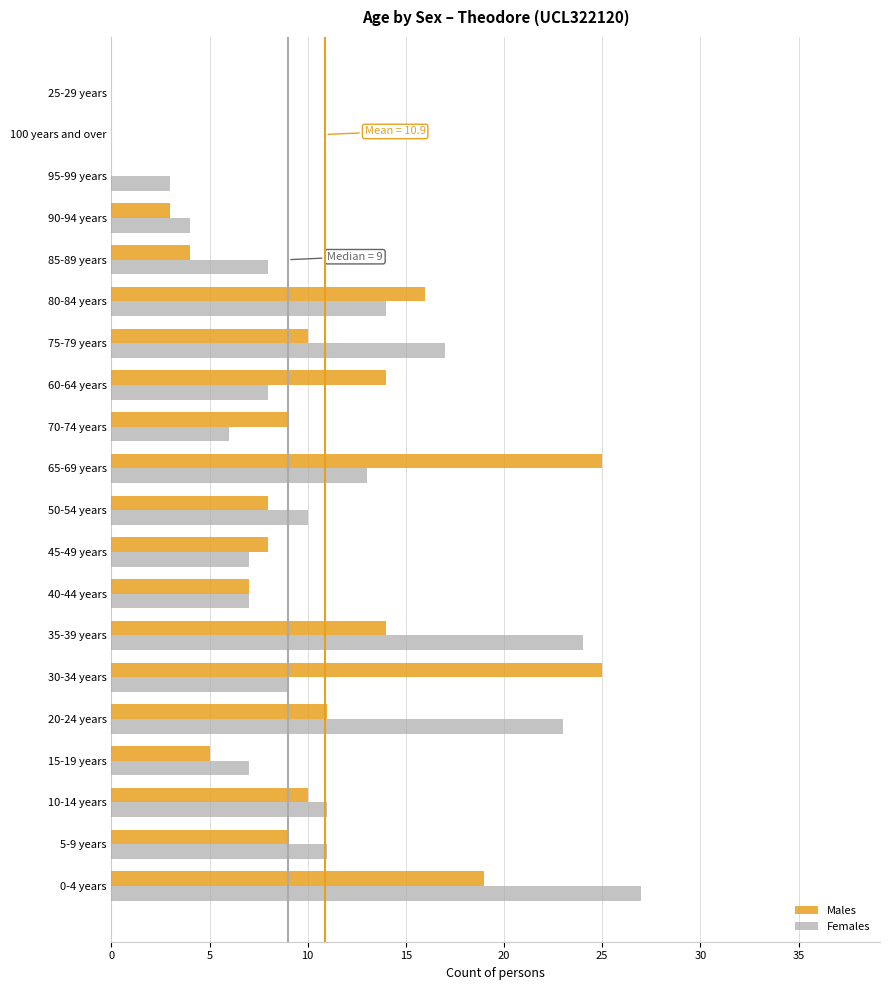

What is the greatest value displayed?

27